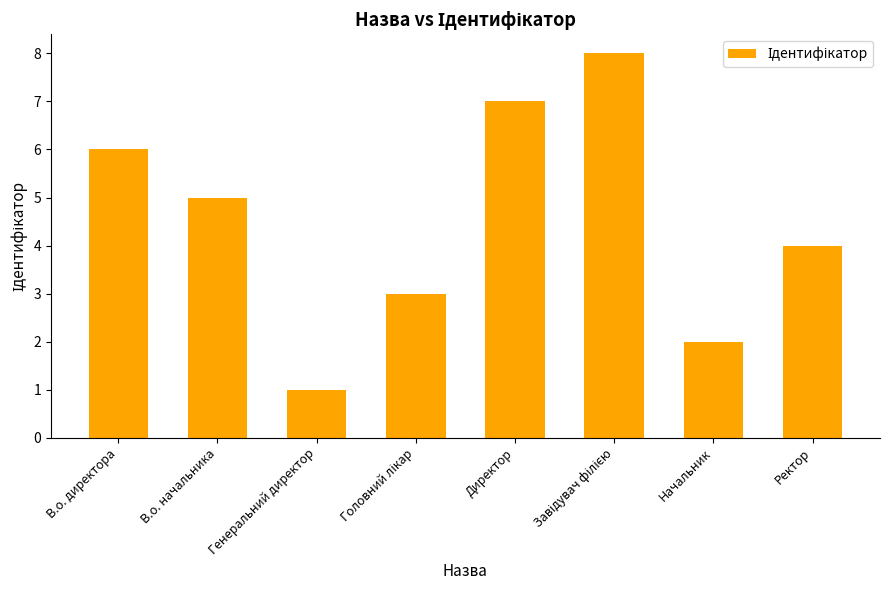

Which category has the lowest value across all series?

Генеральний директор